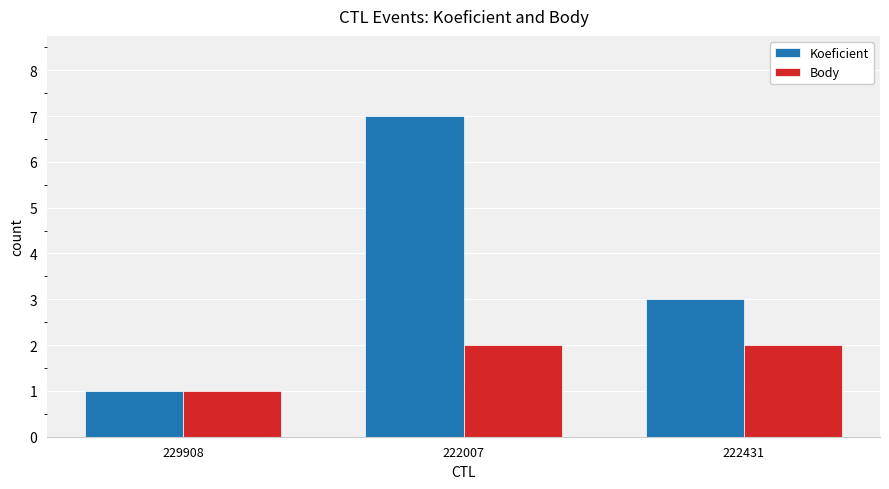

What is the difference between the second highest and minimum values in the Koeficient series?

2